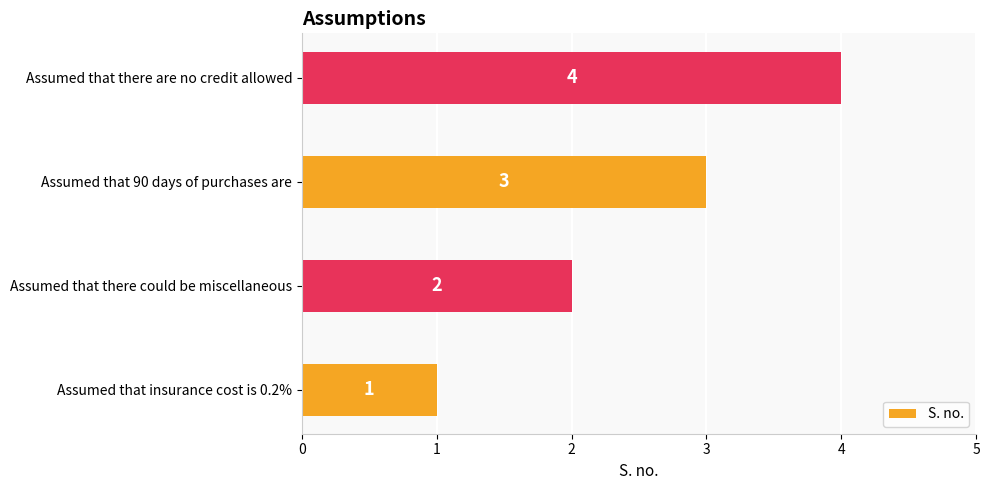

The chart shows a value of 0 at Assumed that insurance cost is 0.2%. True or false?

False